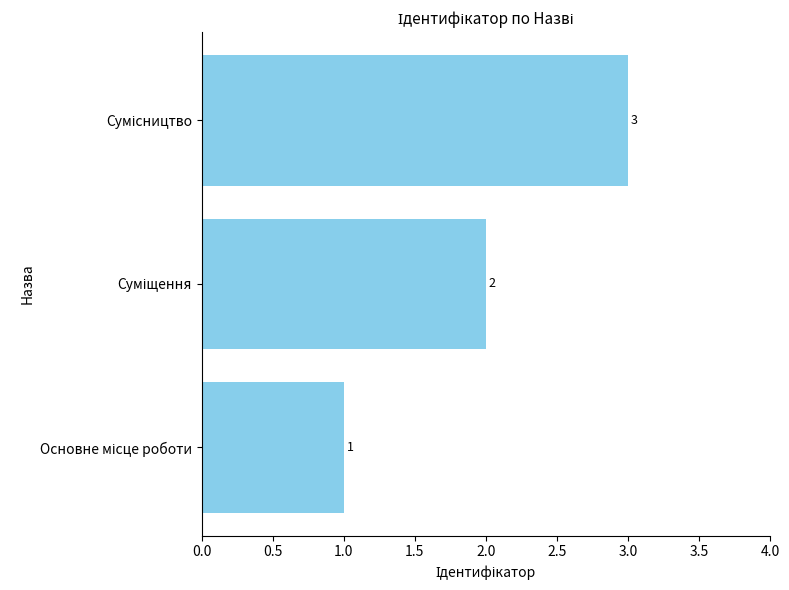

Are the bars grouped side by side (vs. stacked)?

No